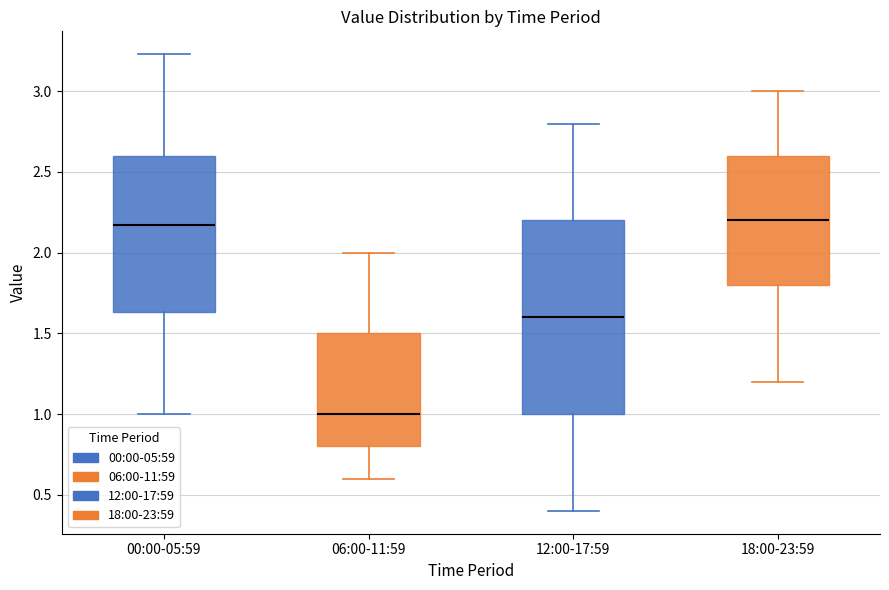

Reading left to right, read every box against the y-axis: the position of its median line, the range the box covers, and the ends of its whiskers. The values are not printed on the chart, so give them approximately, as read against the axis.

00:00-05:59: median 2.15, box 1.65 to 2.60, whiskers 1.00 to 3.25
06:00-11:59: median 1.00, box 0.80 to 1.50, whiskers 0.60 to 2.00
12:00-17:59: median 1.60, box 1.00 to 2.20, whiskers 0.40 to 2.80
18:00-23:59: median 2.20, box 1.80 to 2.60, whiskers 1.20 to 3.00